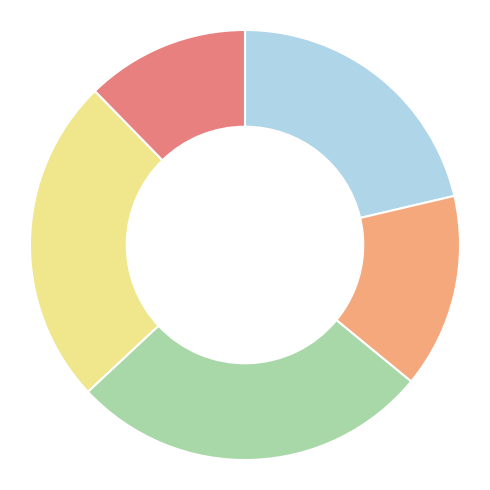

Does any single category account for the majority?

No